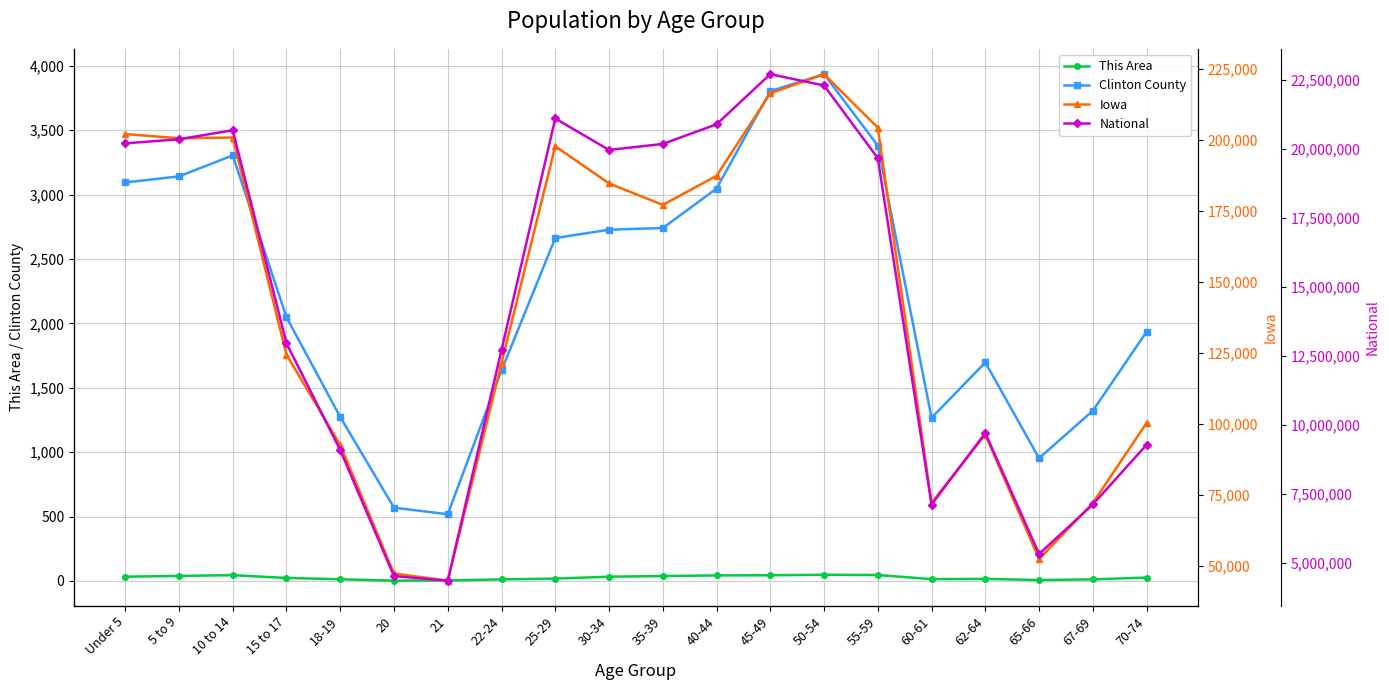

What is the difference between the maximum and minimum values in the Clinton County series?

3418